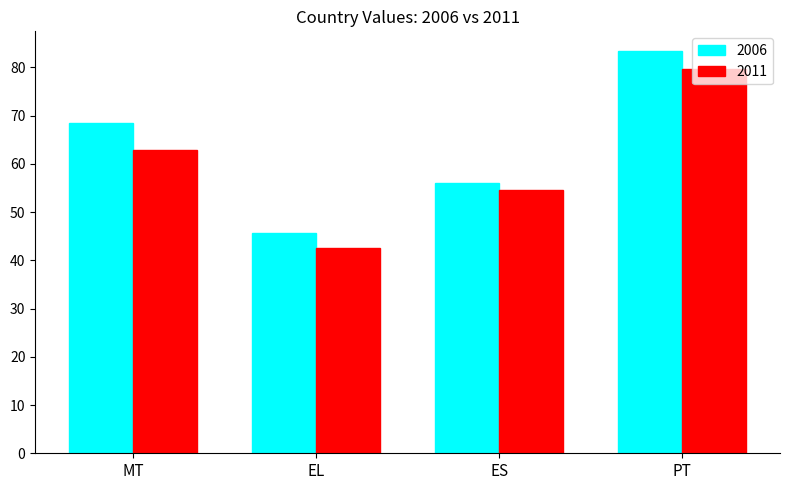

True or false: 2011 has a value of 37.3 at MT.

False